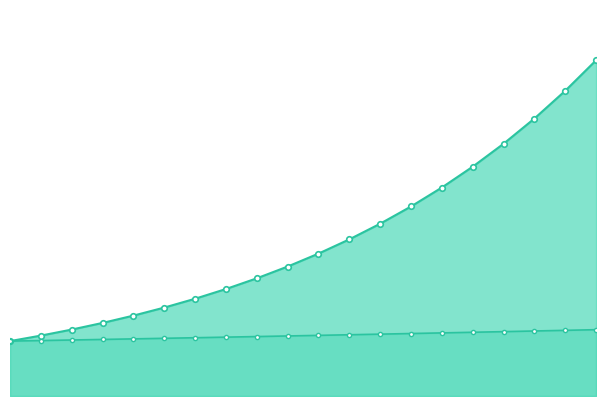

List the series in order of their peak value, lowest first.

Cases (1% Growth), Cases (10% Growth)